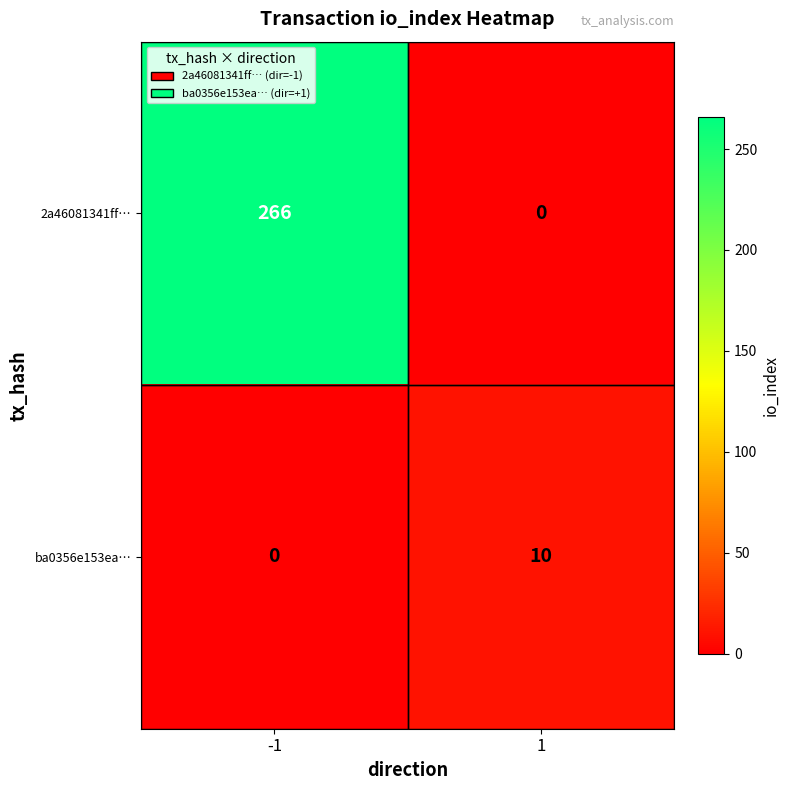

The 2a46081341ff… series shows 266 at -1. True or false?

True